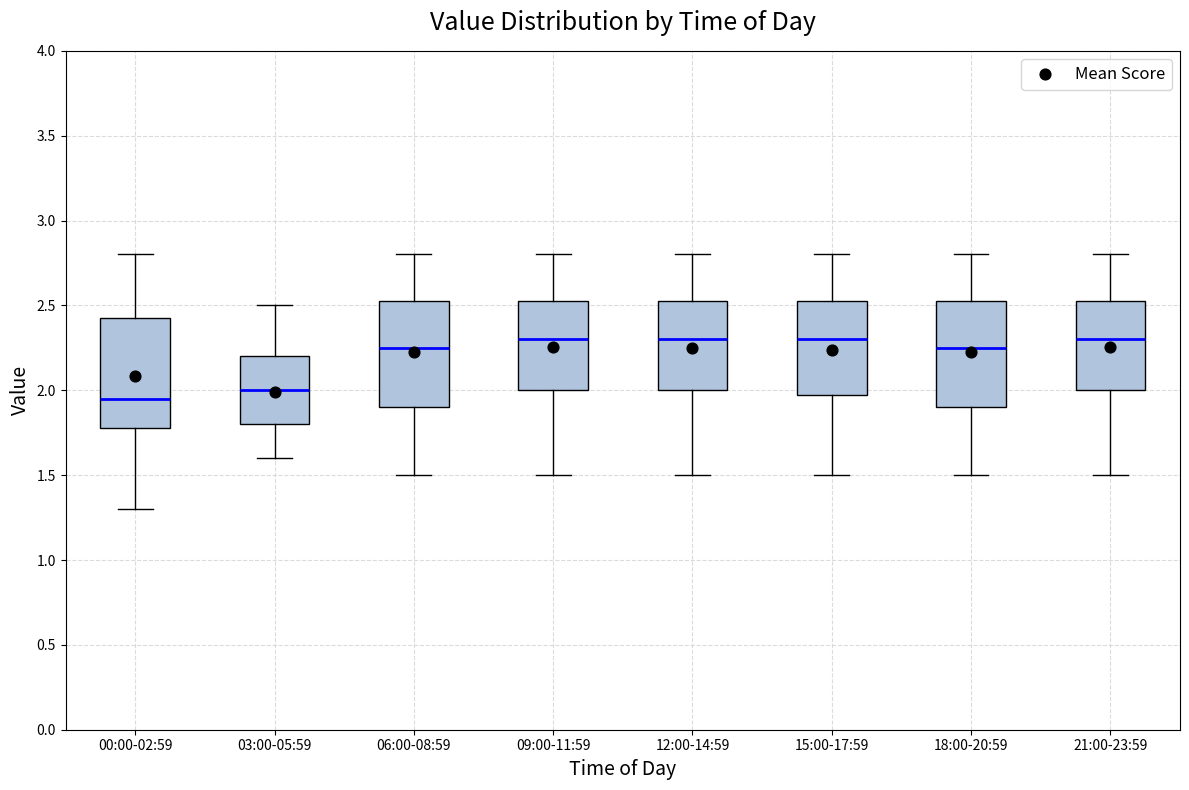

Reading left to right, transcribe this box plot: for each box, give where its median line is, the range the box spans, and where its two whiskers end, as read against the y-axis. The values are not printed on the chart, so give them approximately, as read against the axis.

00:00-02:59: median 1.95, box 1.80 to 2.45, whiskers 1.30 to 2.80
03:00-05:59: median 2.00, box 1.80 to 2.20, whiskers 1.60 to 2.50
06:00-08:59: median 2.25, box 1.90 to 2.55, whiskers 1.50 to 2.80
09:00-11:59: median 2.30, box 2.00 to 2.55, whiskers 1.50 to 2.80
12:00-14:59: median 2.30, box 2.00 to 2.55, whiskers 1.50 to 2.80
15:00-17:59: median 2.30, box 2.00 to 2.55, whiskers 1.50 to 2.80
18:00-20:59: median 2.25, box 1.90 to 2.55, whiskers 1.50 to 2.80
21:00-23:59: median 2.30, box 2.00 to 2.55, whiskers 1.50 to 2.80